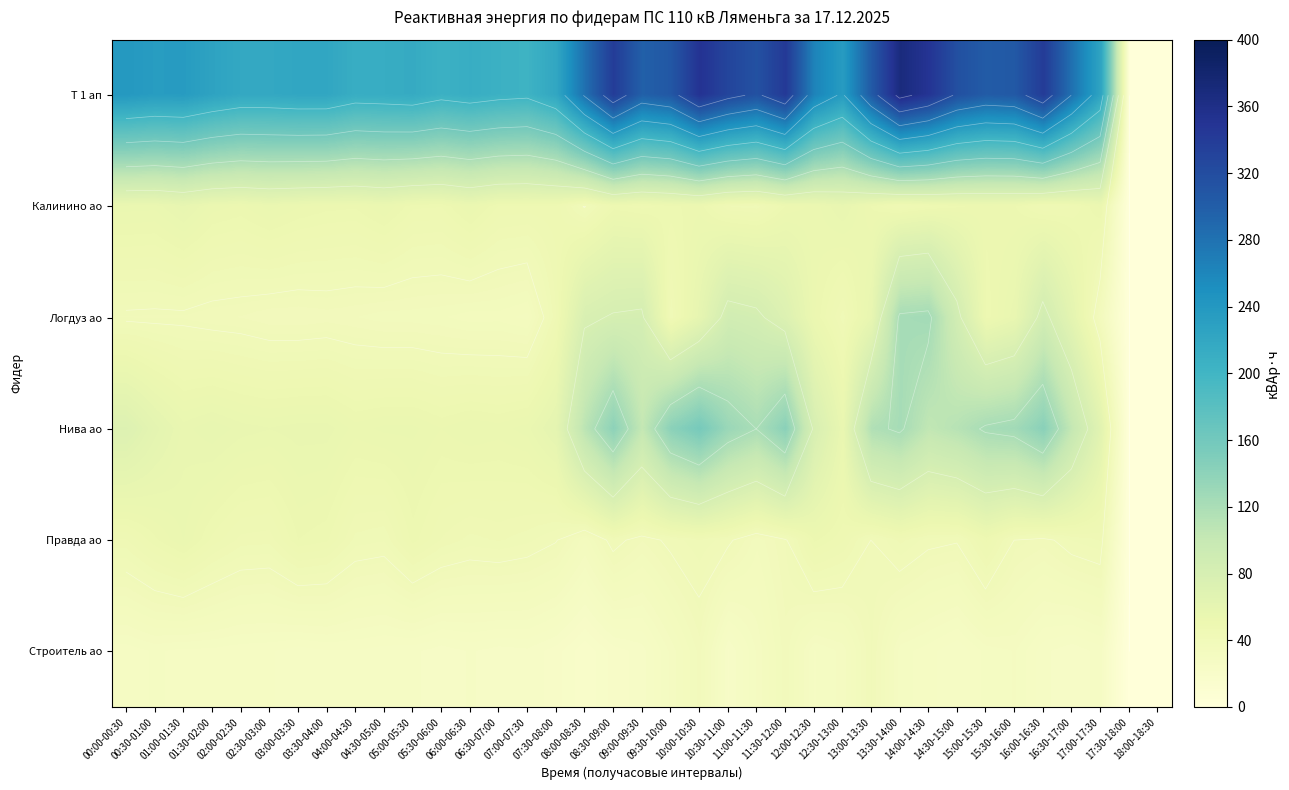

Which category has the highest value in the Логдуз ао series?

14:00-14:30